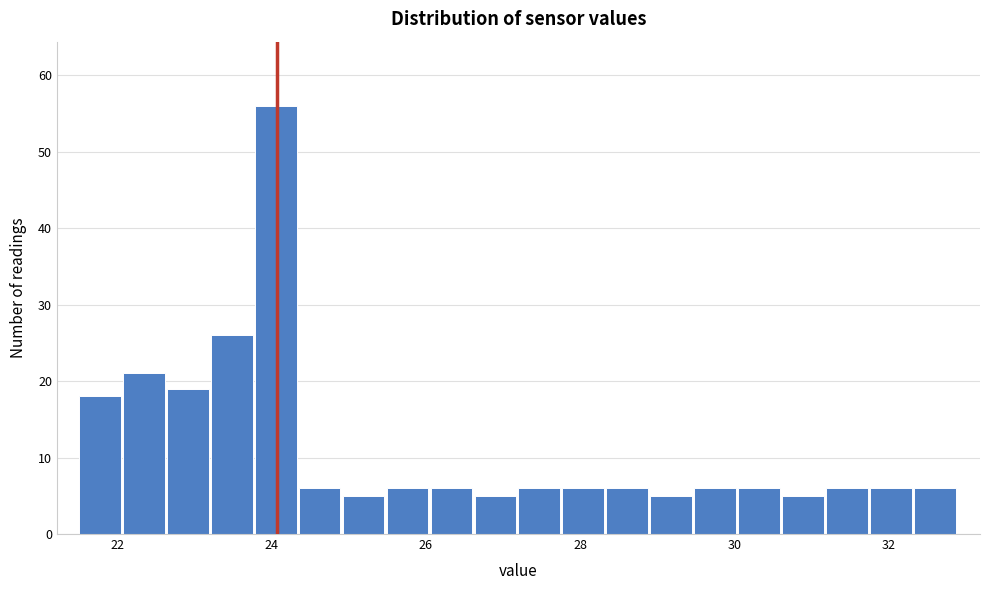

Read against the x-axis, roughly where is the centre of the tallest bar?

24.0